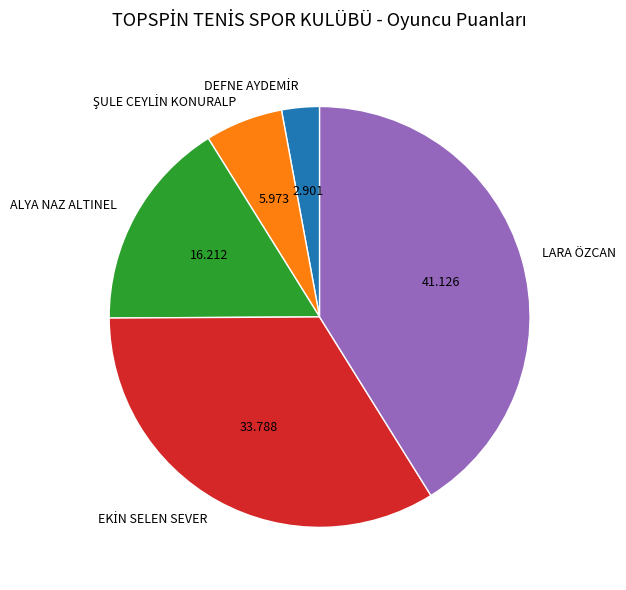

Count the number of slices in the pie.

5